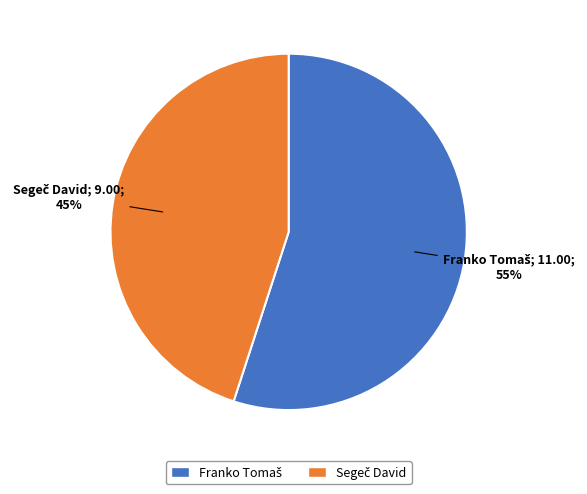

Is there any slice that represents more than half of the pie?

Yes